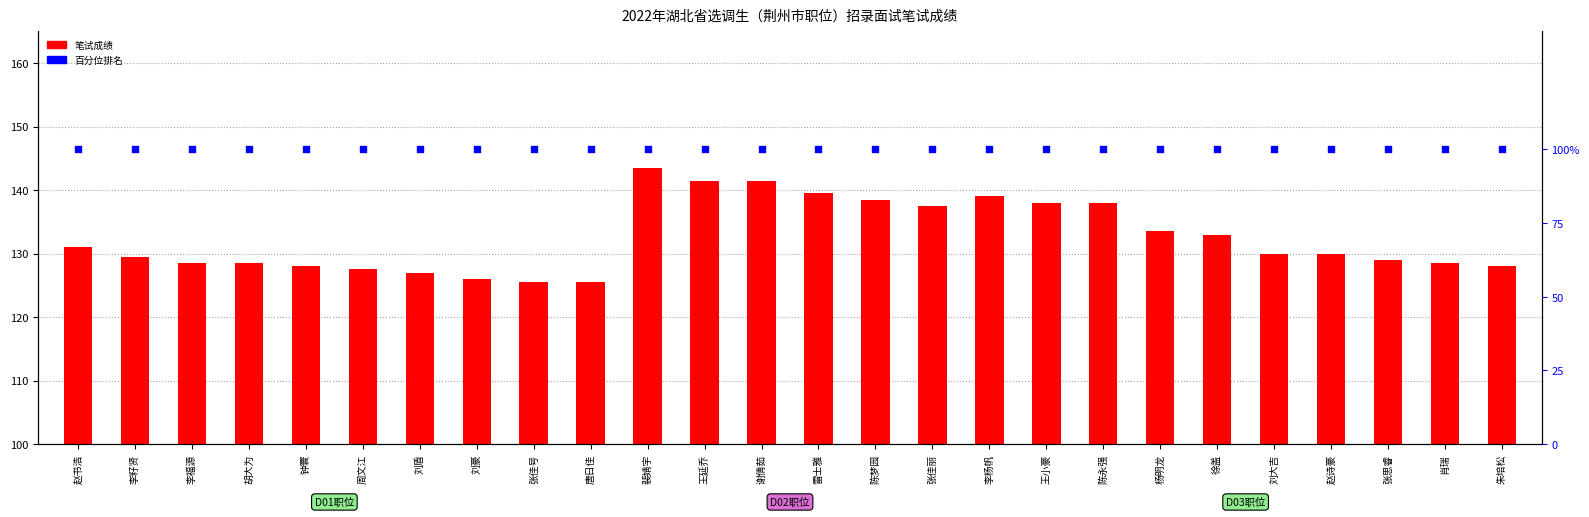

Which series contains the lowest Y value?

百分位排名